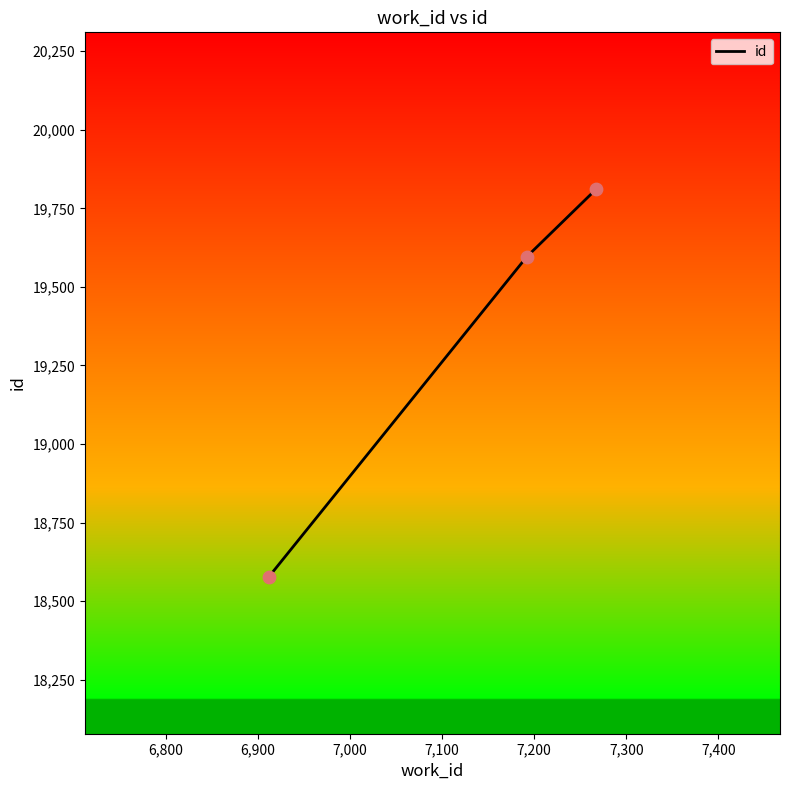

What is the difference between the maximum and minimum values?

1232